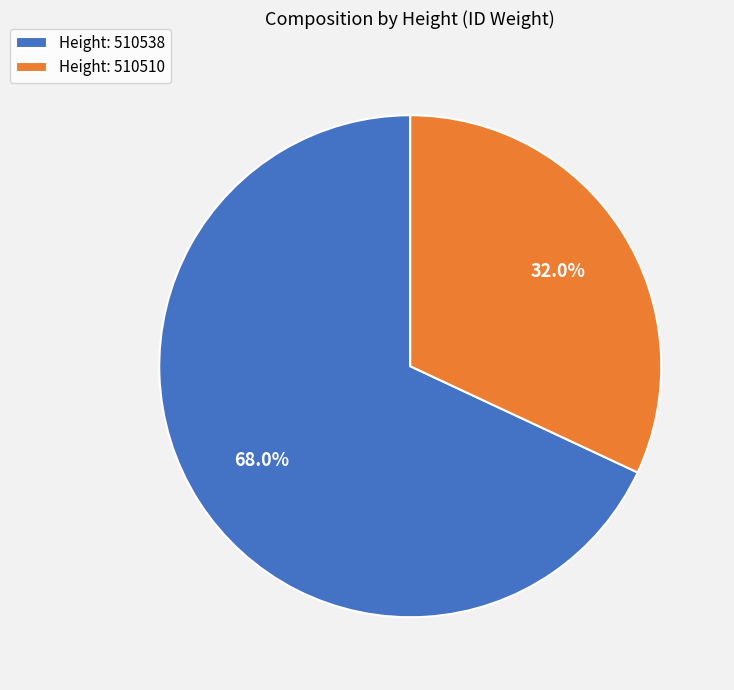

How many slices are in this pie chart?

2